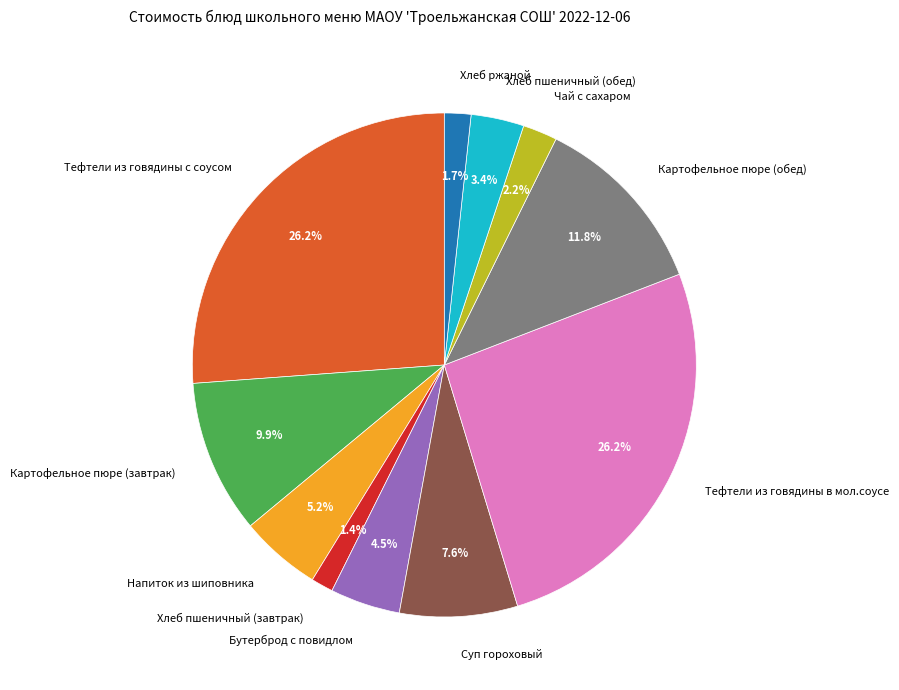

To the nearest percent, what is the difference between the largest and smallest slice percentages?

25%